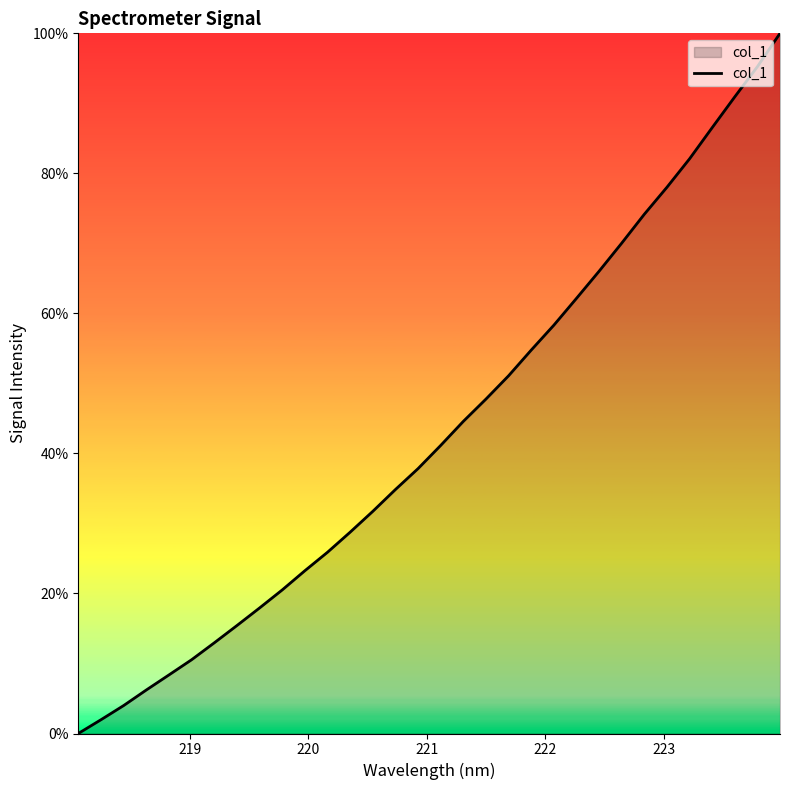

What is the difference between the maximum and minimum values?

100.0